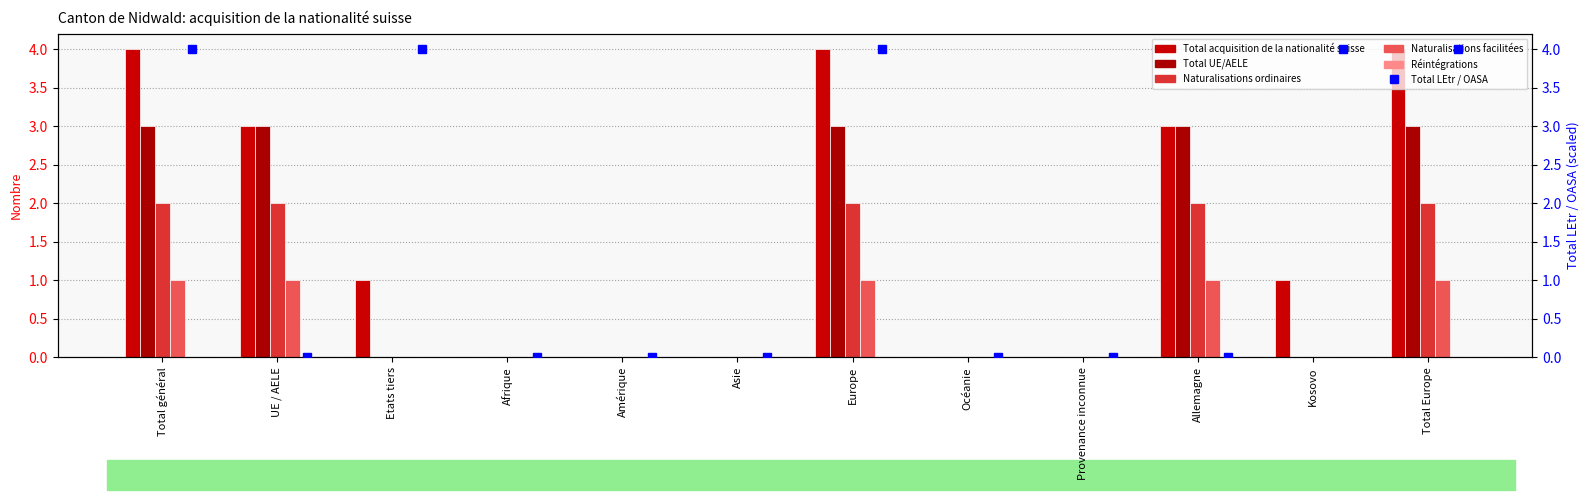

At which category is the sum across all series the highest?

Total général